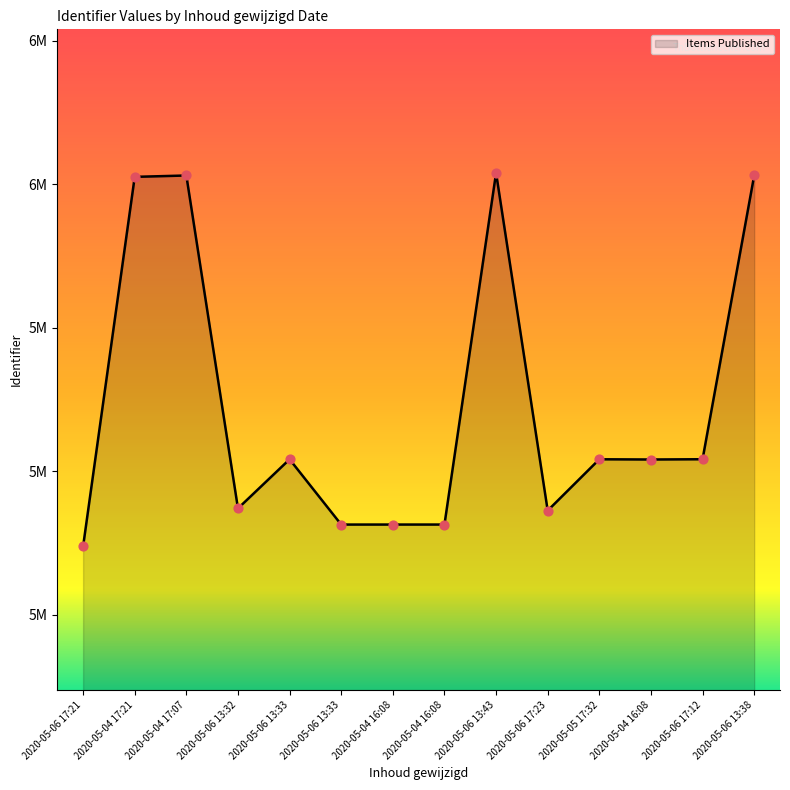

What is the ratio of the value at 2020-05-06 13:38 to the value at 2020-05-05 17:32?

1.1